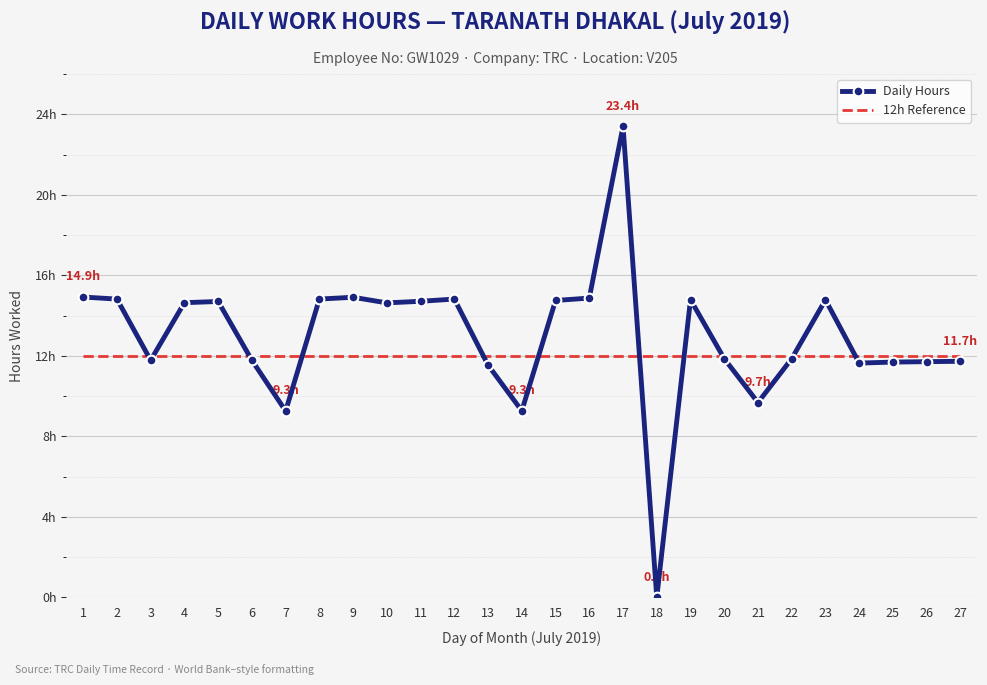

True or false: 12h Reference has a value of 12.0 at 13.

True